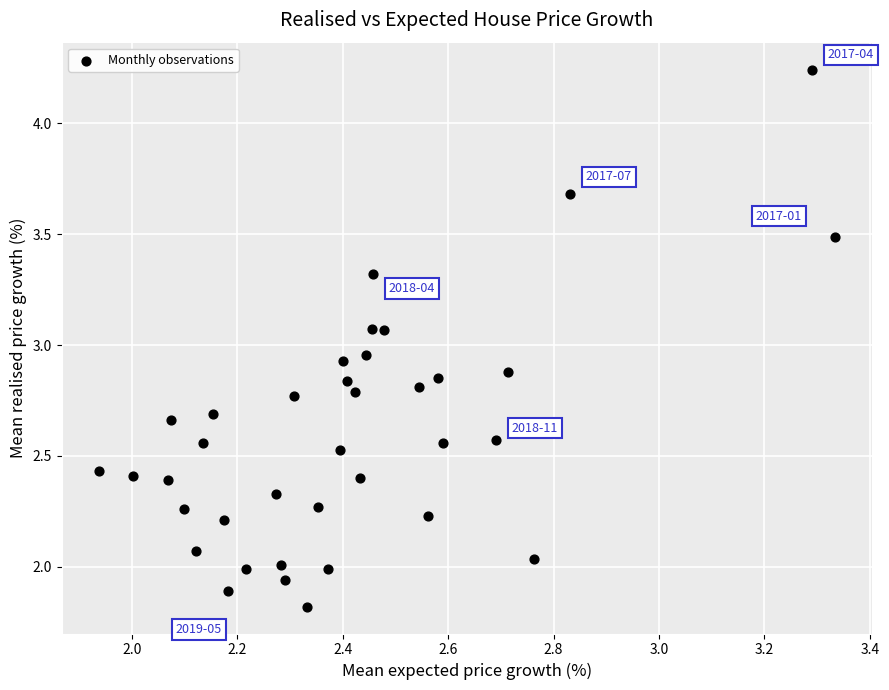

What is the range of X values (max minus min)?

1.4